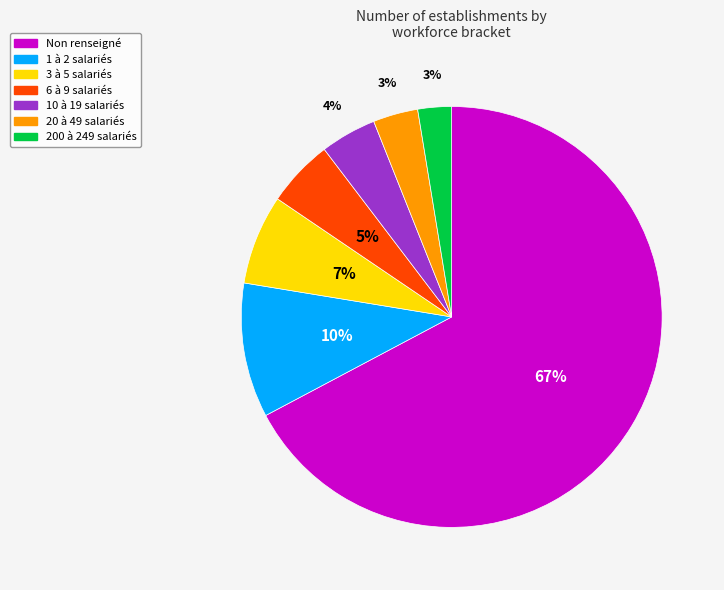

Do 6 à 9 salariés and 1 à 2 salariés together represent more than half of the pie?

No